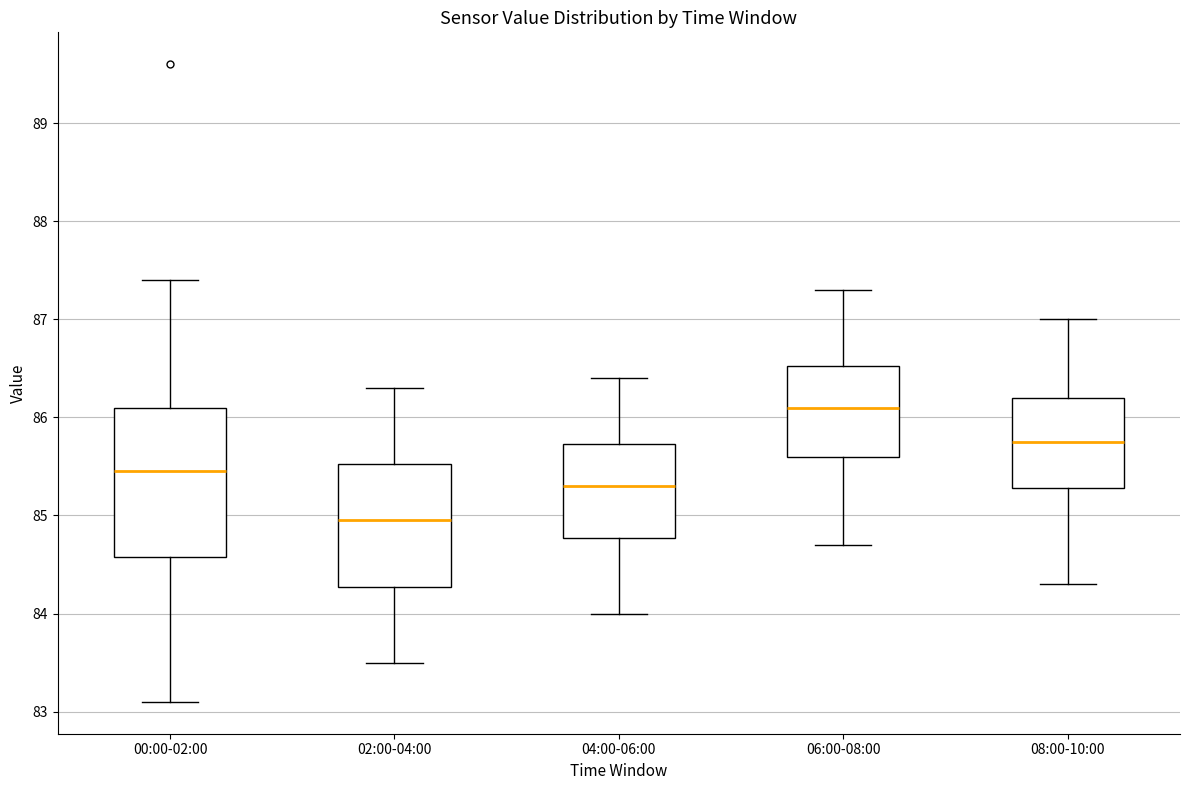

Reading left to right, transcribe this box plot: for each box, give where its median line is, the range the box spans, and where its two whiskers end, as read against the y-axis. The values are not printed on the chart, so give them approximately, as read against the axis.

00:00-02:00: median 85.5, box 84.6 to 86.1, whiskers 83.1 to 87.4
02:00-04:00: median 85.0, box 84.3 to 85.5, whiskers 83.5 to 86.3
04:00-06:00: median 85.3, box 84.8 to 85.7, whiskers 84.0 to 86.4
06:00-08:00: median 86.1, box 85.6 to 86.5, whiskers 84.7 to 87.3
08:00-10:00: median 85.8, box 85.3 to 86.2, whiskers 84.3 to 87.0